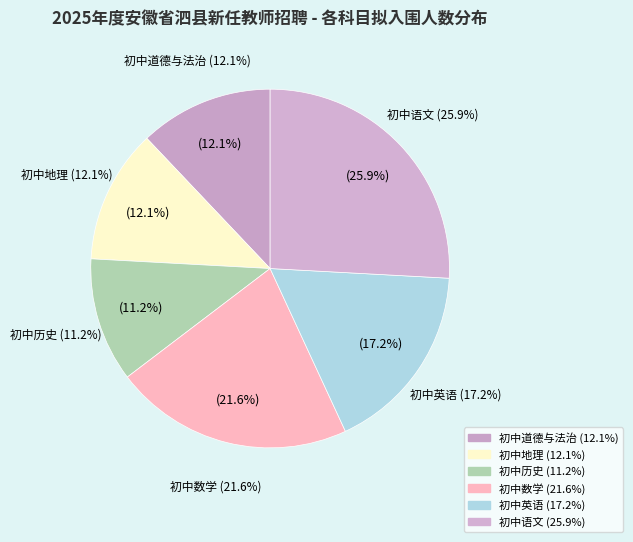

Approximately how many times larger is the value at 初中语文 compared to 初中道德与法治?

2.1